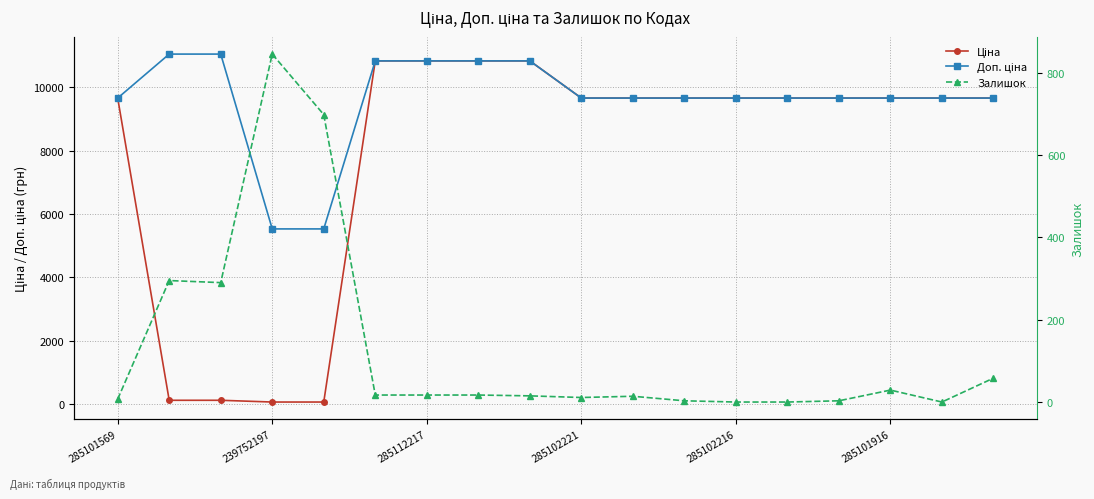

What is the minimum value for Доп. ціна?

5528.0